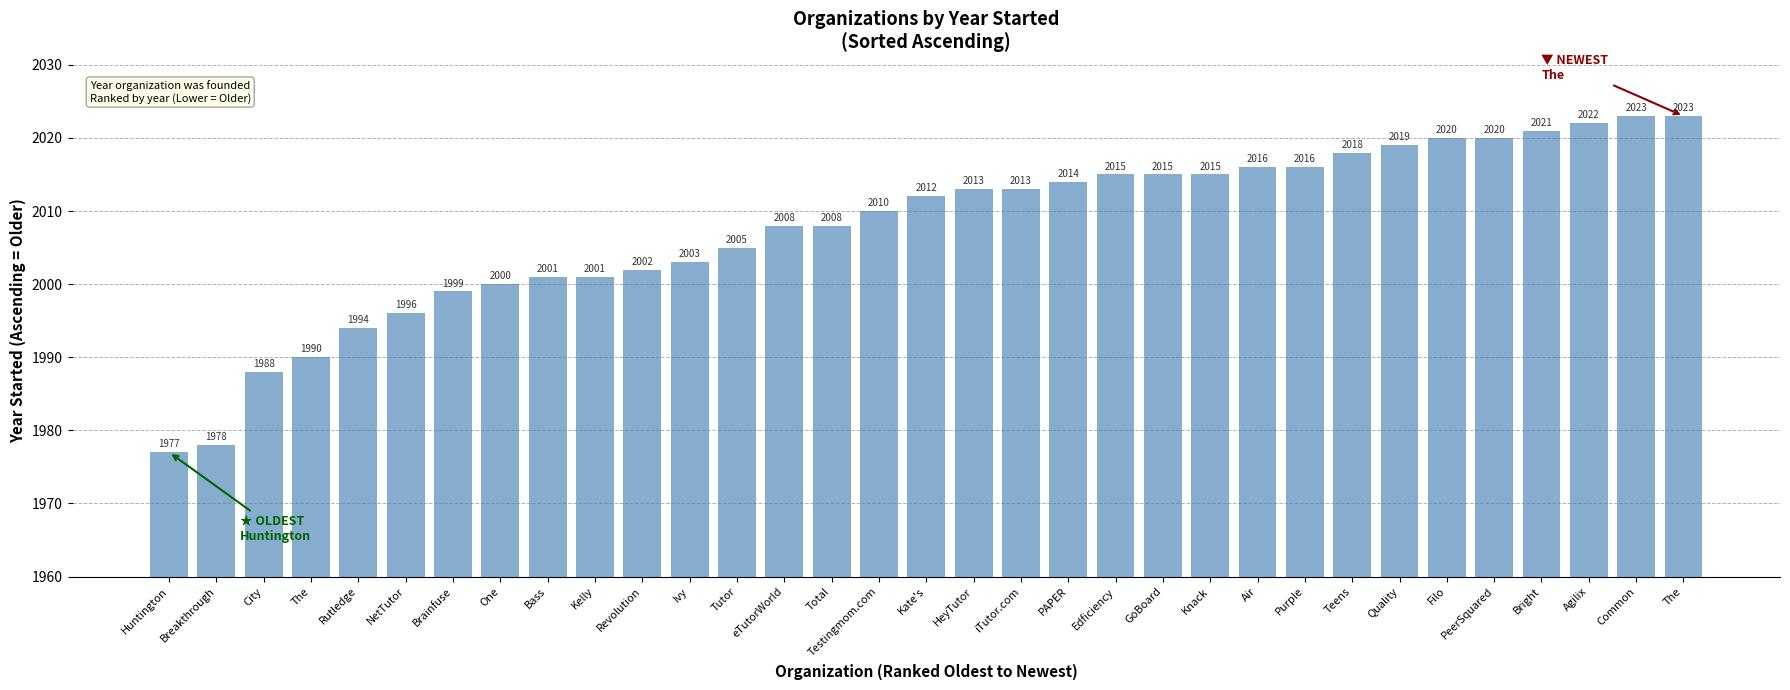

True or false: the data shows 3573 at Common.

False